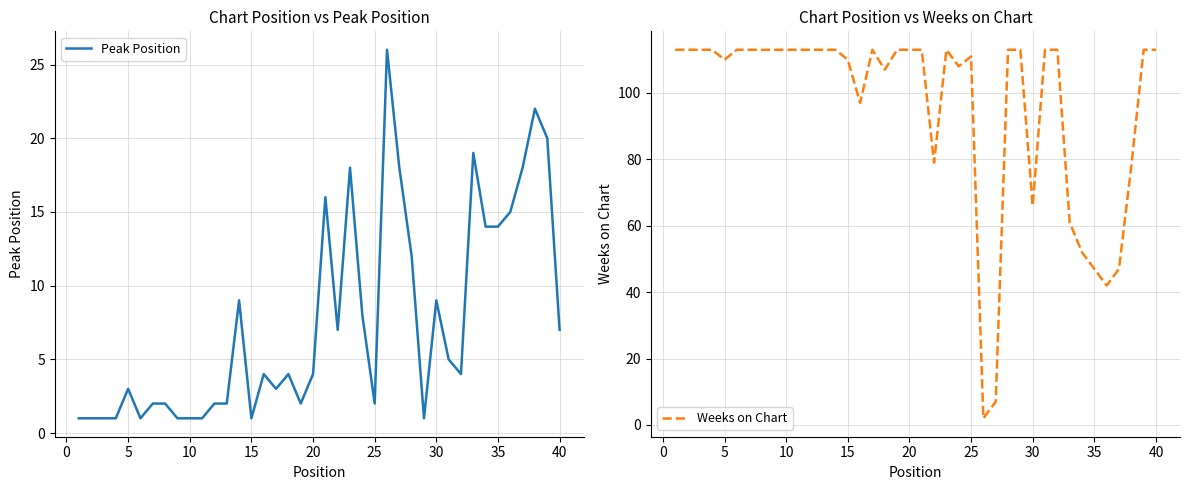

What is the highest value of the Weeks on Chart series?

113